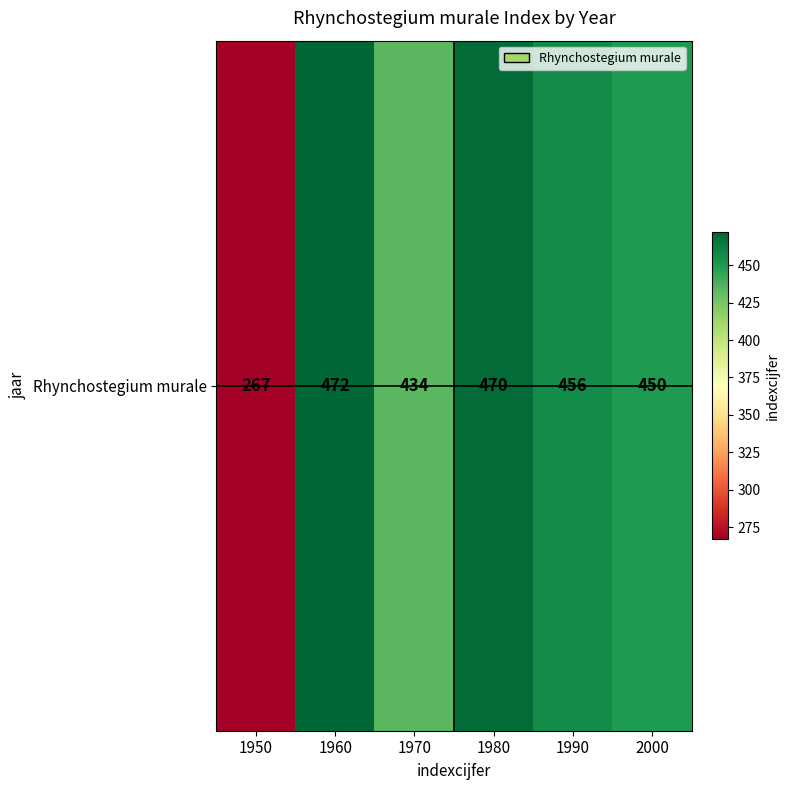

Which has a higher value, 1970 or 1990?

1990